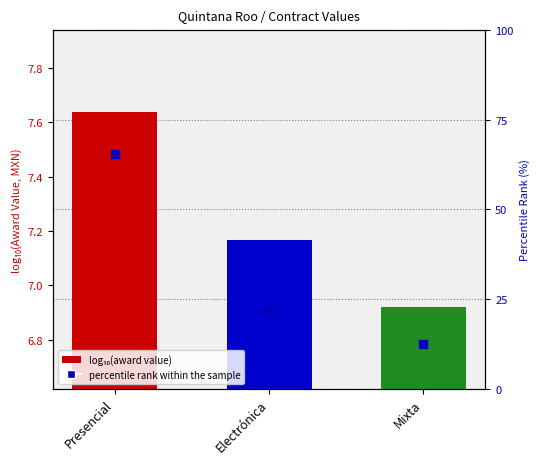

What is the change in value from Presencial to Electrónica?

-43.3